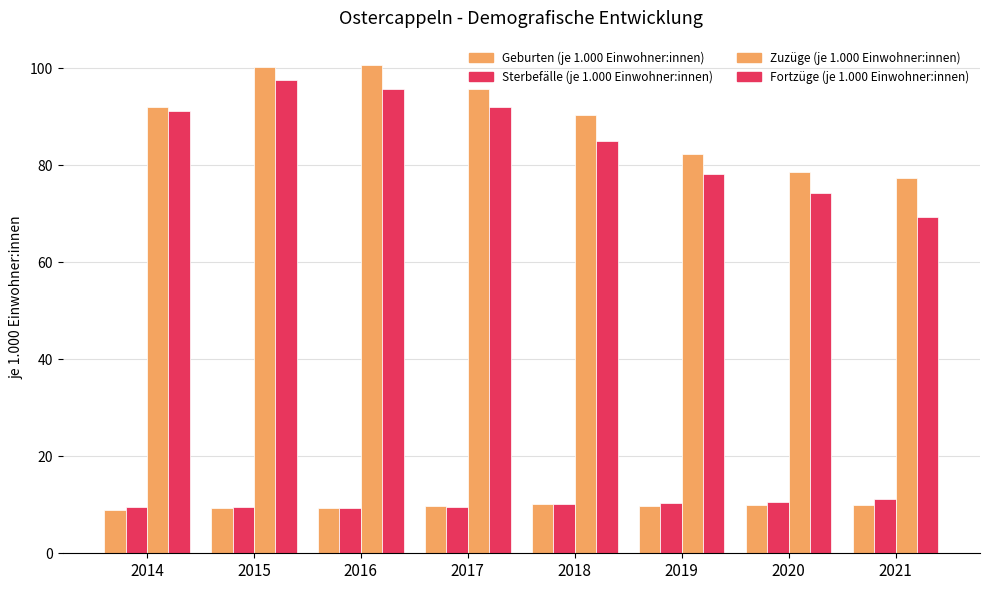

List the series in order of their peak value, highest first.

Zuzüge (je 1.000 Einwohner:innen), Fortzüge (je 1.000 Einwohner:innen), Sterbefälle (je 1.000 Einwohner:innen), Geburten (je 1.000 Einwohner:innen)